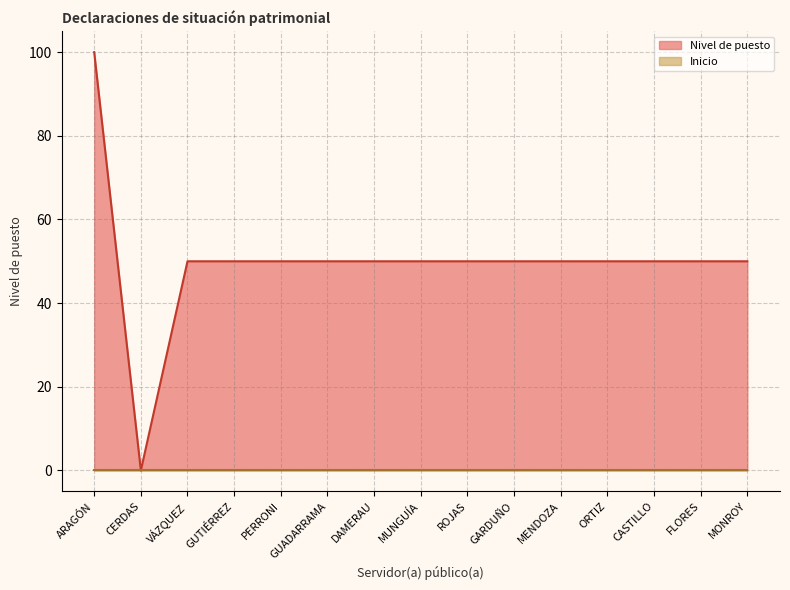

What position from the right is GARDUÑO?

6